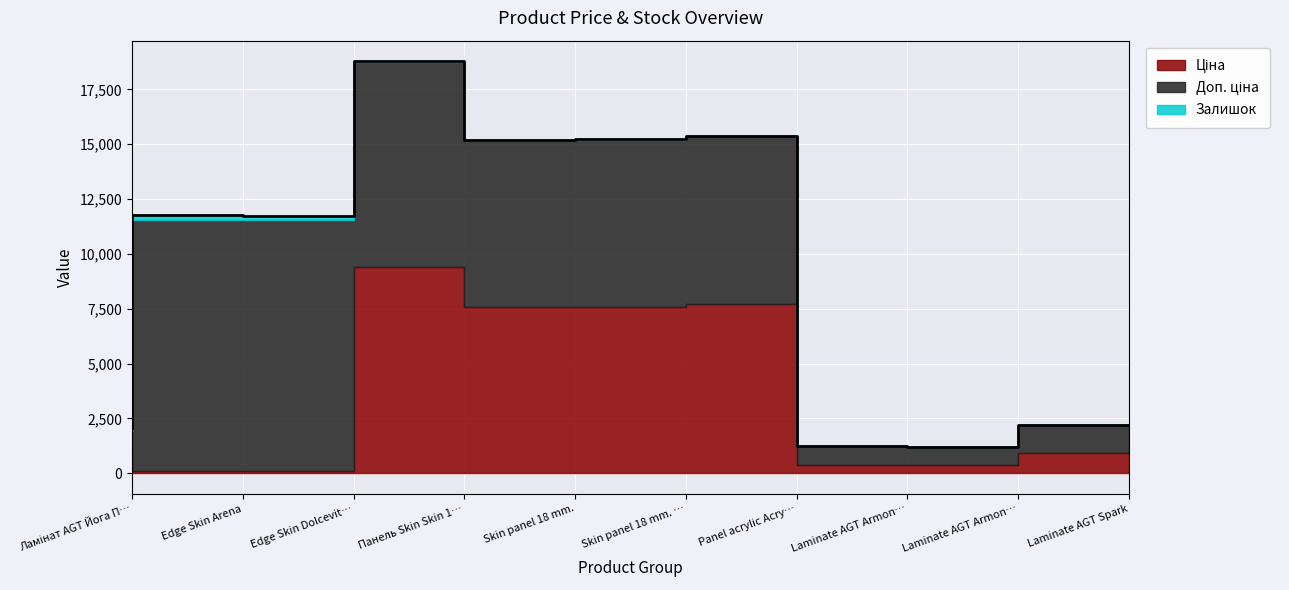

Where does the Ціна series first go above 923?

Панель Skin Skin 18 мм. Деа